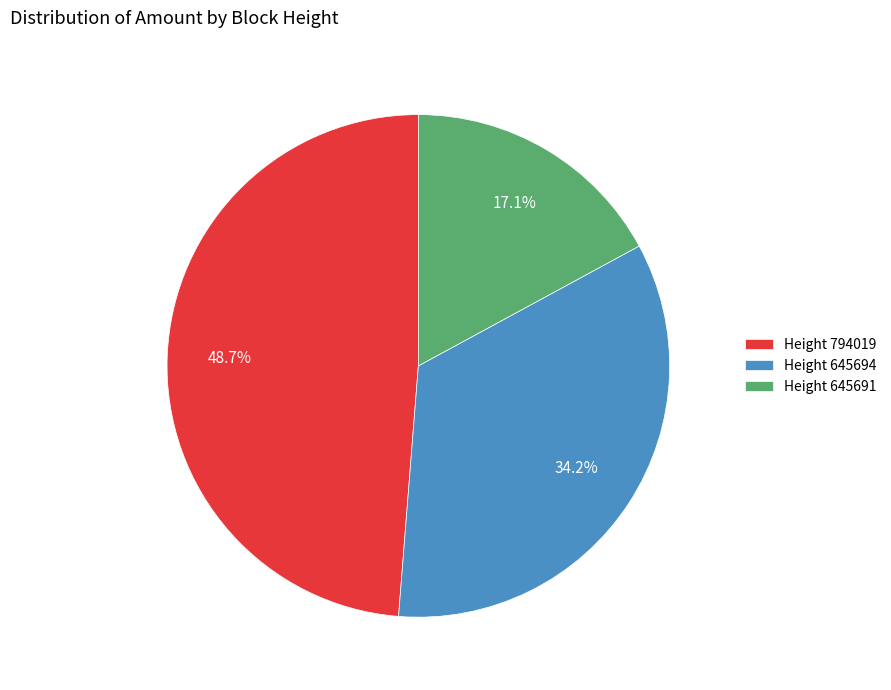

Do Height 645694 and Height 645691 together represent more than half of the pie?

Yes